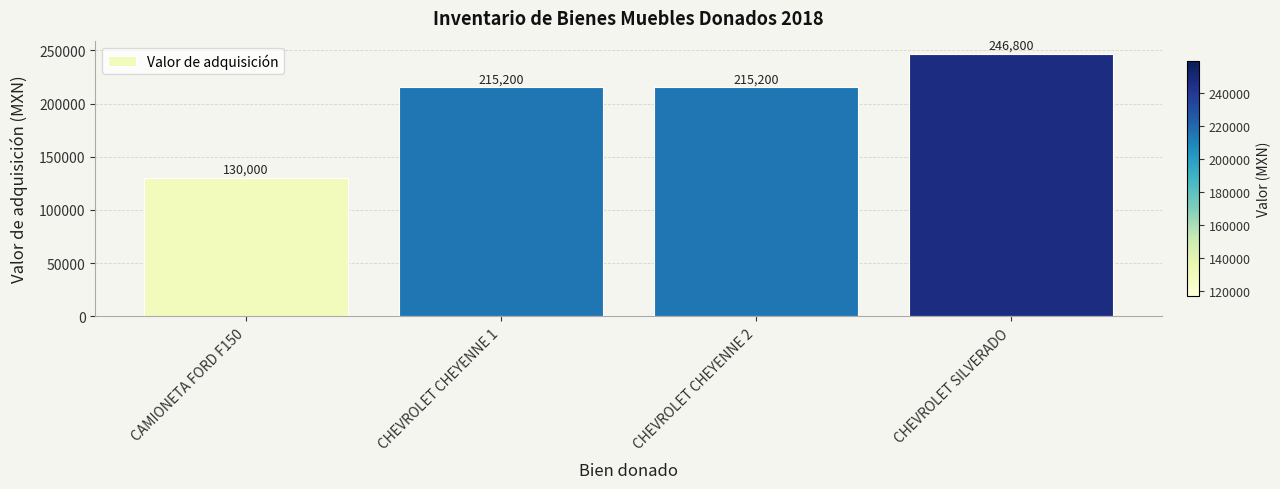

Reading left to right, list all the values displayed in this chart.

130000	215200	215200	246800